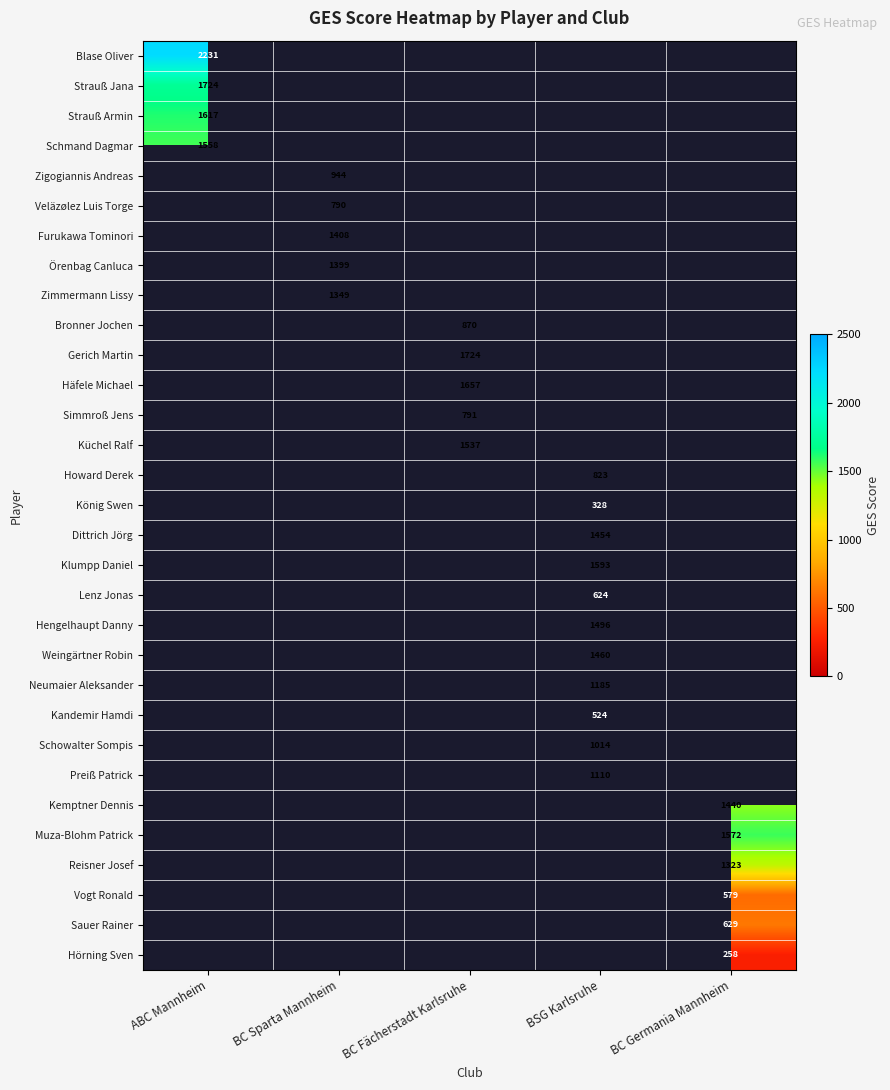

Between BSG Karlsruhe and BC Germania Mannheim, which is larger?

BC Germania Mannheim